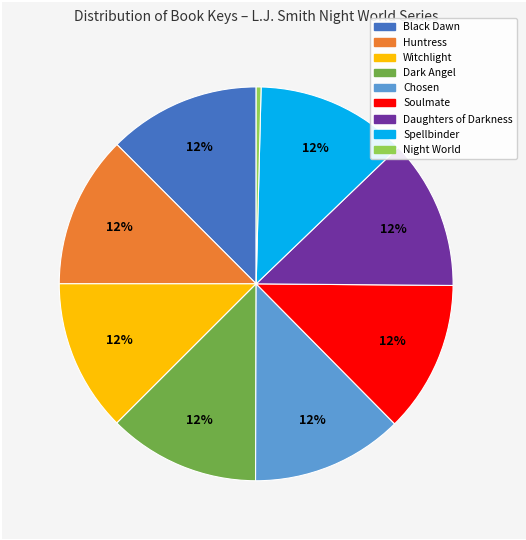

Which has a higher value, Daughters of Darkness or Night World?

Daughters of Darkness